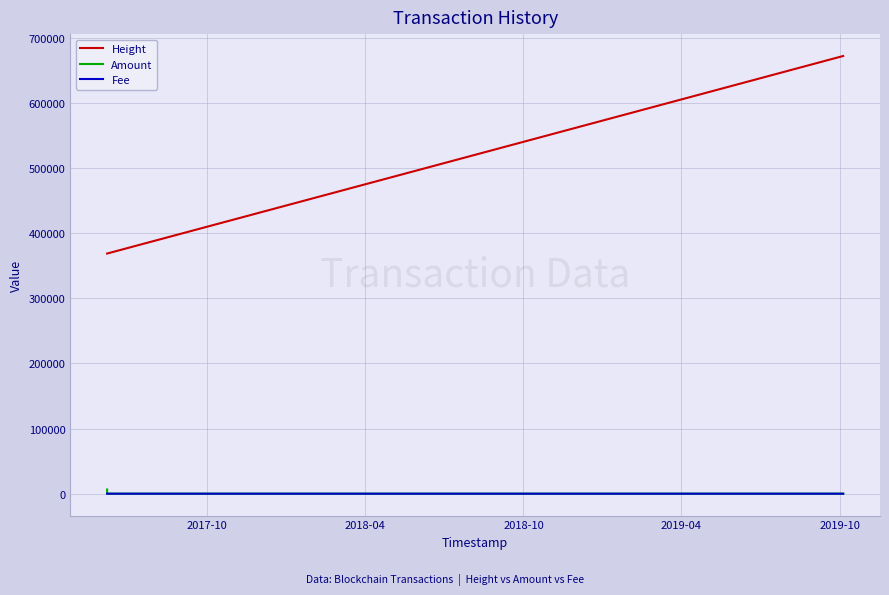

True or false: Amount and Height intersect in this chart.

False